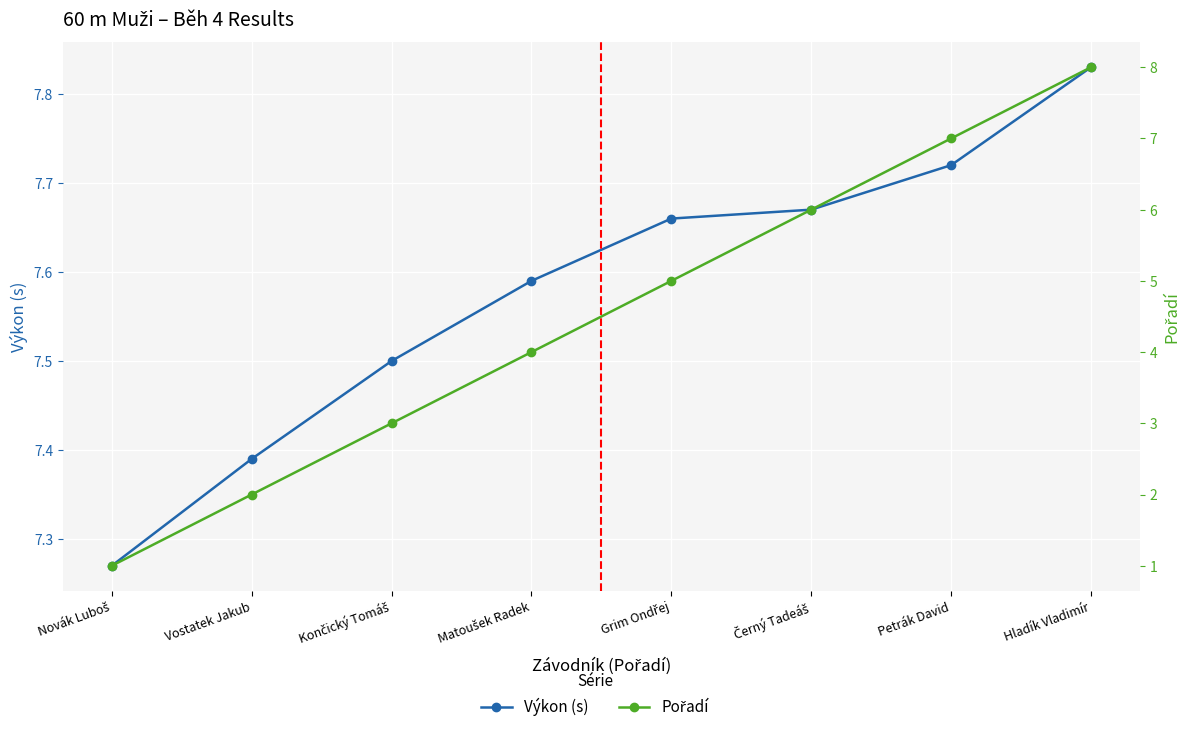

What is the highest value of the Pořadí series?

8.0